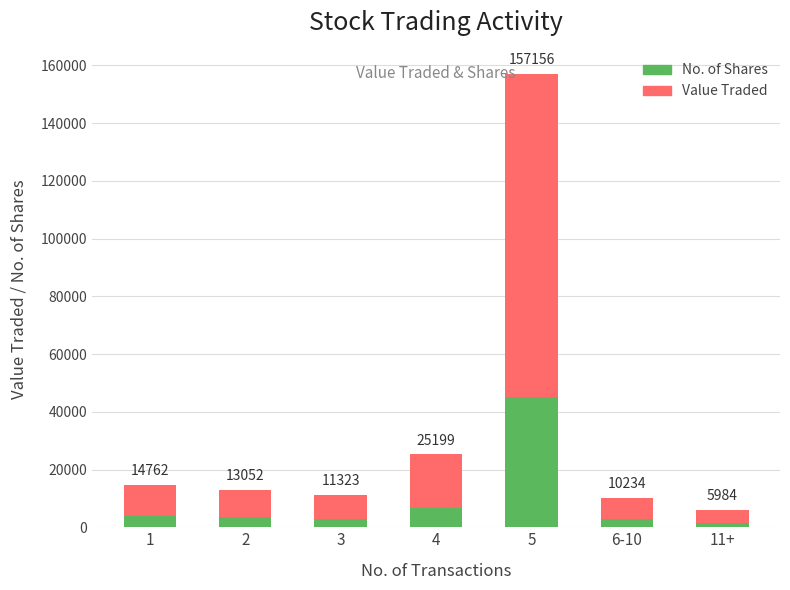

How many bars are there in total?

7